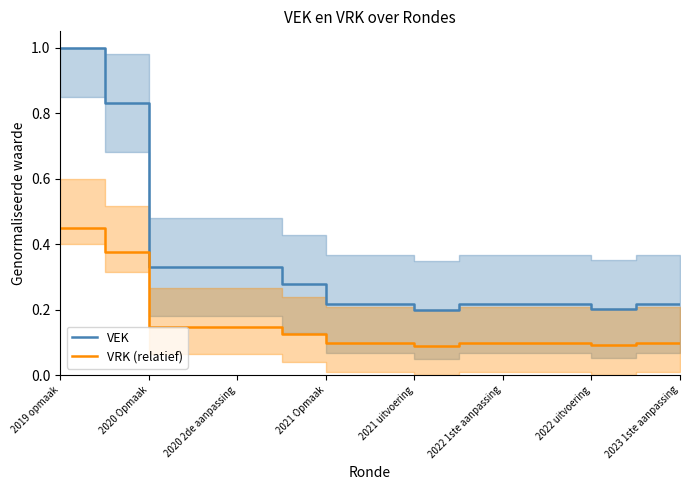

Is it true that VRK (relatief) equals 0.8 at 2019 opmaak?

False